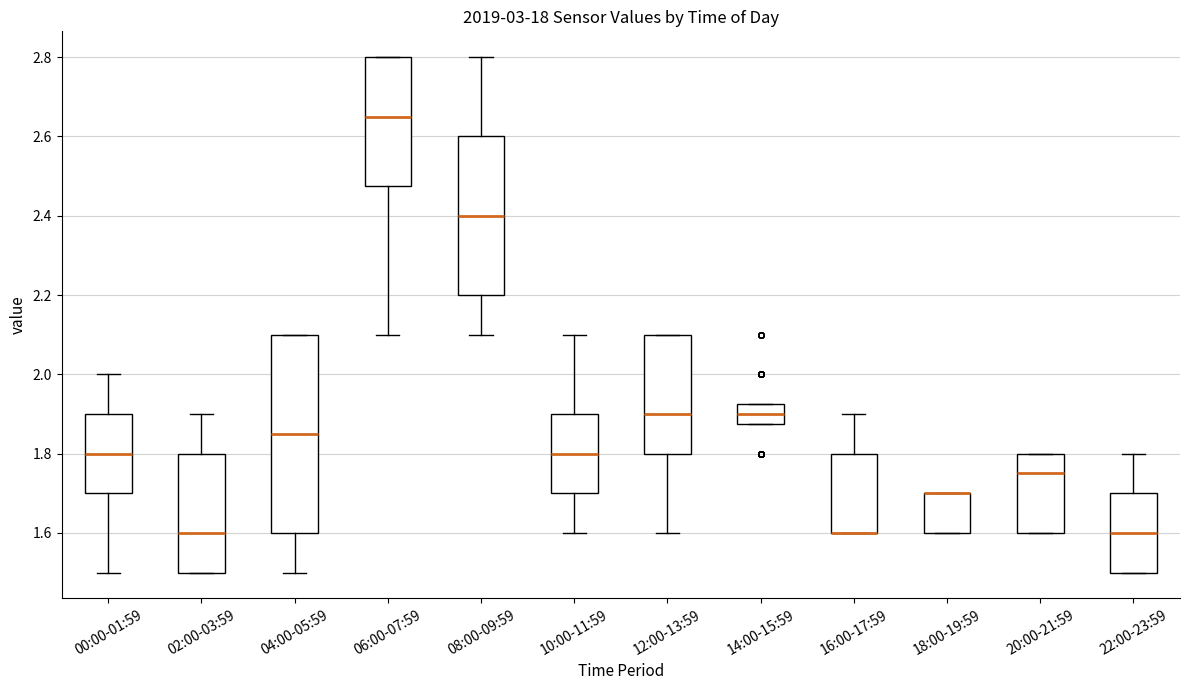

Reading left to right, transcribe this box plot: for each box, give where its median line is, the range the box spans, and where its two whiskers end, as read against the y-axis. The values are not printed on the chart, so give them approximately, as read against the axis.

00:00-01:59: median 1.80, box 1.70 to 1.90, whiskers 1.50 to 2.00
02:00-03:59: median 1.60, box 1.50 to 1.80, whiskers 1.50 to 1.90
04:00-05:59: median 1.86, box 1.60 to 2.10, whiskers 1.50 to 2.10
06:00-07:59: median 2.66, box 2.48 to 2.80, whiskers 2.10 to 2.80
08:00-09:59: median 2.40, box 2.20 to 2.60, whiskers 2.10 to 2.80
10:00-11:59: median 1.80, box 1.70 to 1.90, whiskers 1.60 to 2.10
12:00-13:59: median 1.90, box 1.80 to 2.10, whiskers 1.60 to 2.10
14:00-15:59: median 1.90, box 1.88 to 1.92, whiskers 1.88 to 1.92
16:00-17:59: median 1.60 (drawn on the box's lower edge), box 1.60 to 1.80, whiskers 1.60 to 1.90
18:00-19:59: median 1.70 (drawn on the box's upper edge), box 1.60 to 1.70, whiskers 1.60 to 1.70
20:00-21:59: median 1.76, box 1.60 to 1.80, whiskers 1.60 to 1.80
22:00-23:59: median 1.60, box 1.50 to 1.70, whiskers 1.50 to 1.80